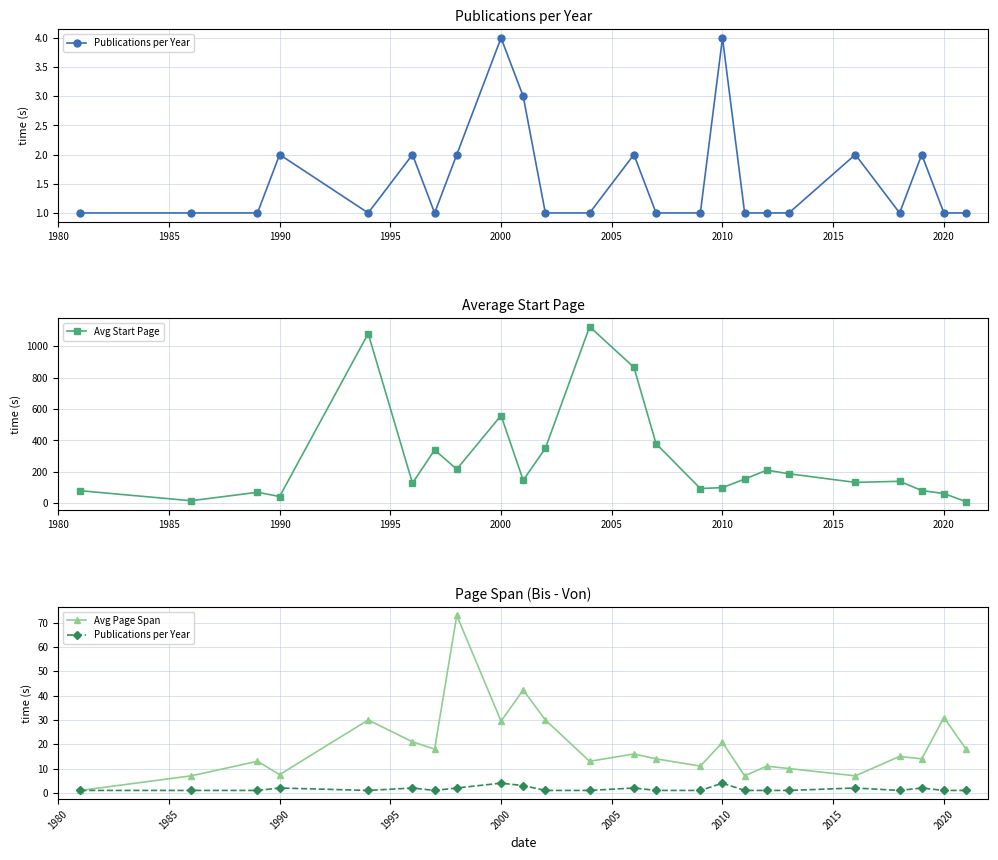

True or false: Avg Start Page has more than 1 points higher than both neighbors.

True